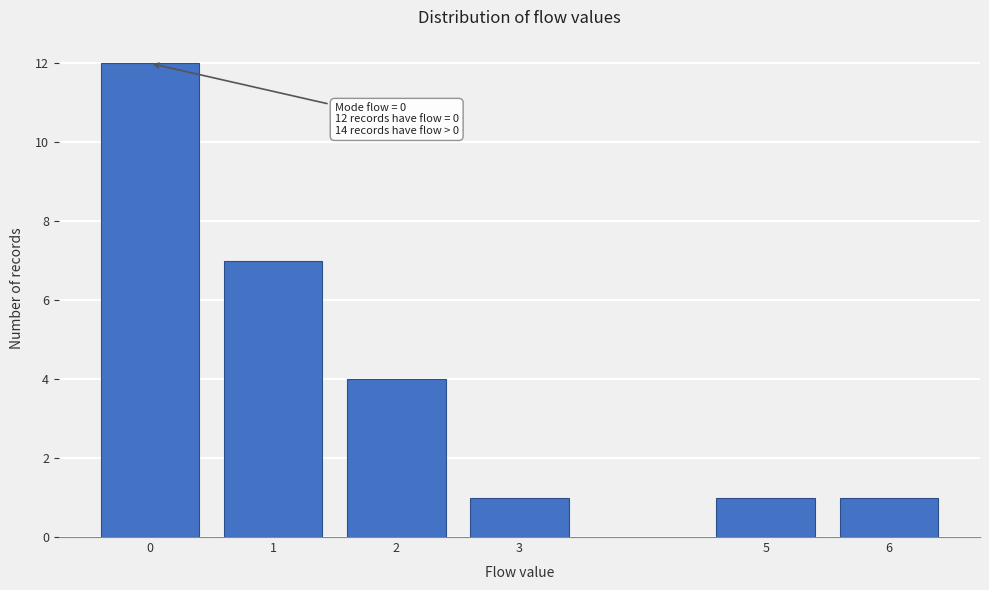

Reading left to right, extract all data points from this chart.

12	7	4	1	1	1